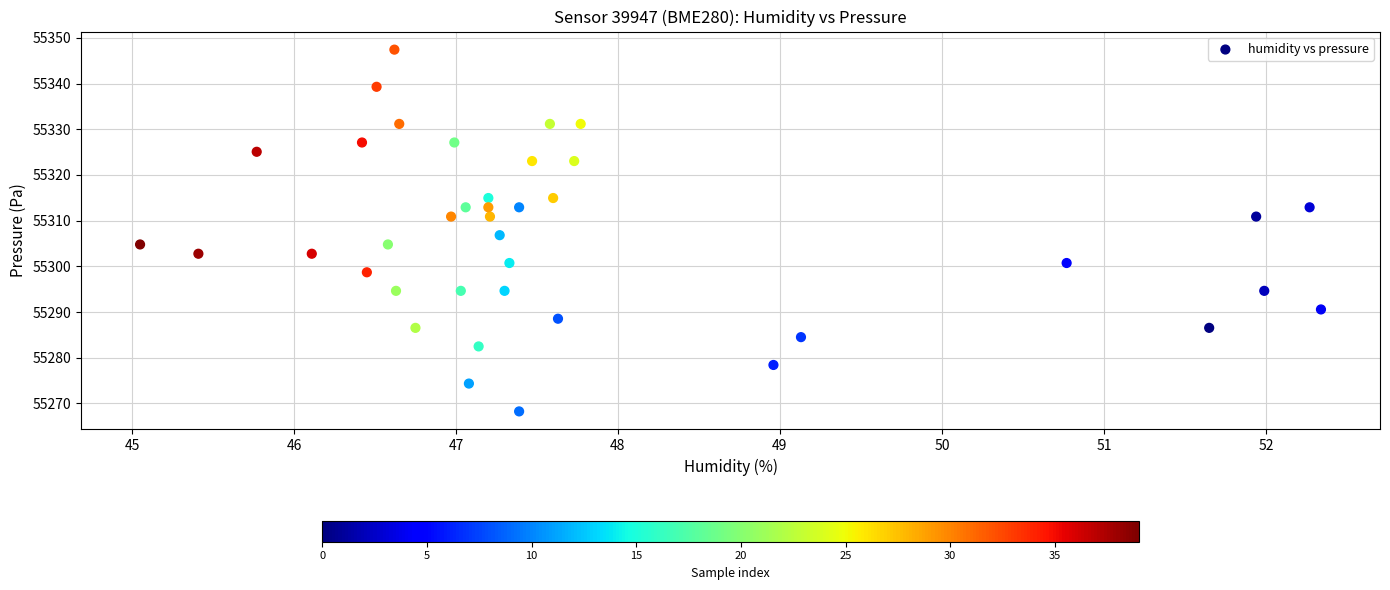

What is the range of X values (max minus min)?

7.3